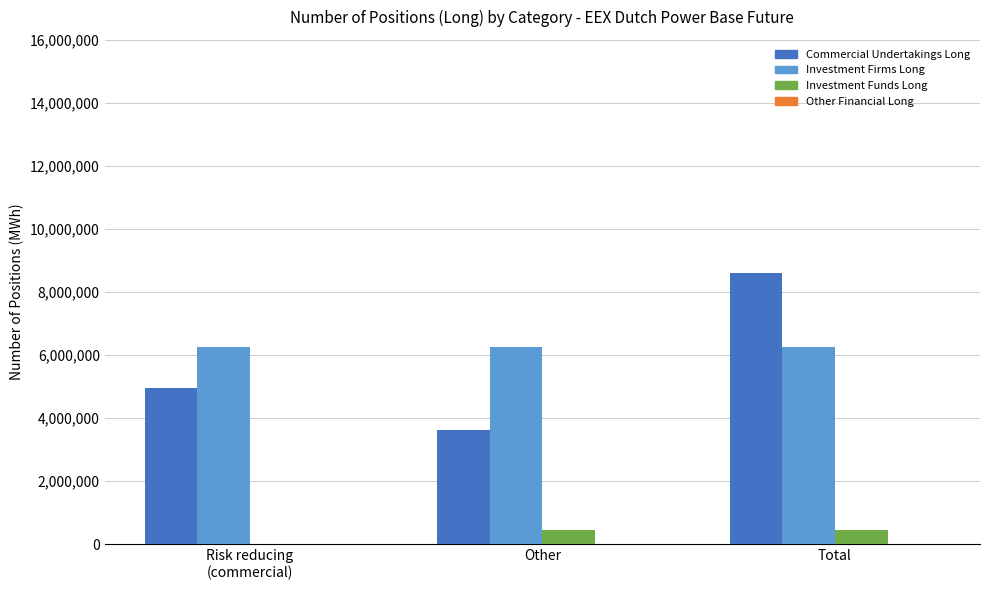

What is the maximum value shown in the chart?

8596887